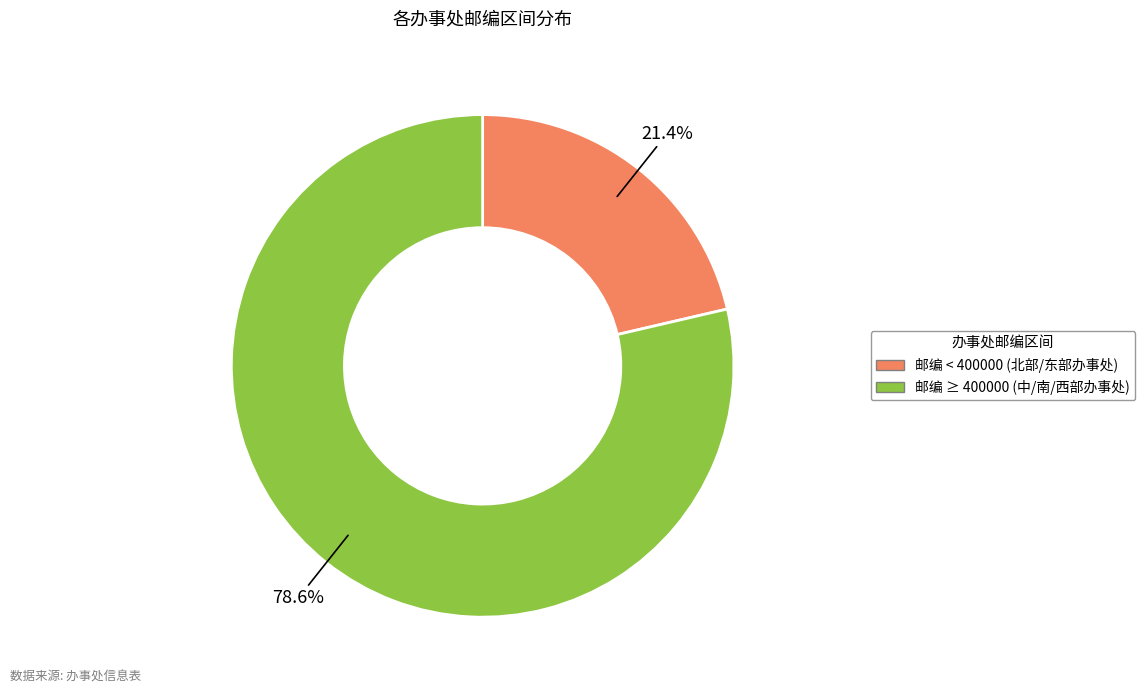

Is there any slice that represents more than half of the pie?

Yes